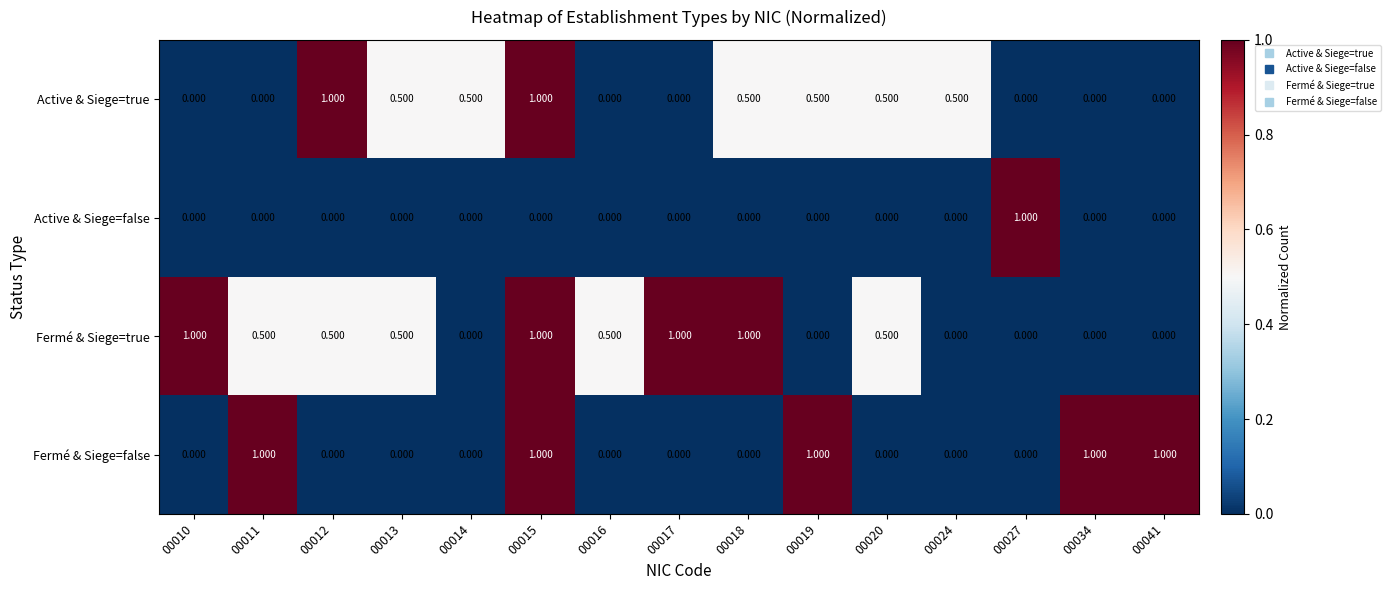

Which series has the largest total across all categories?

Fermé & Siege=true